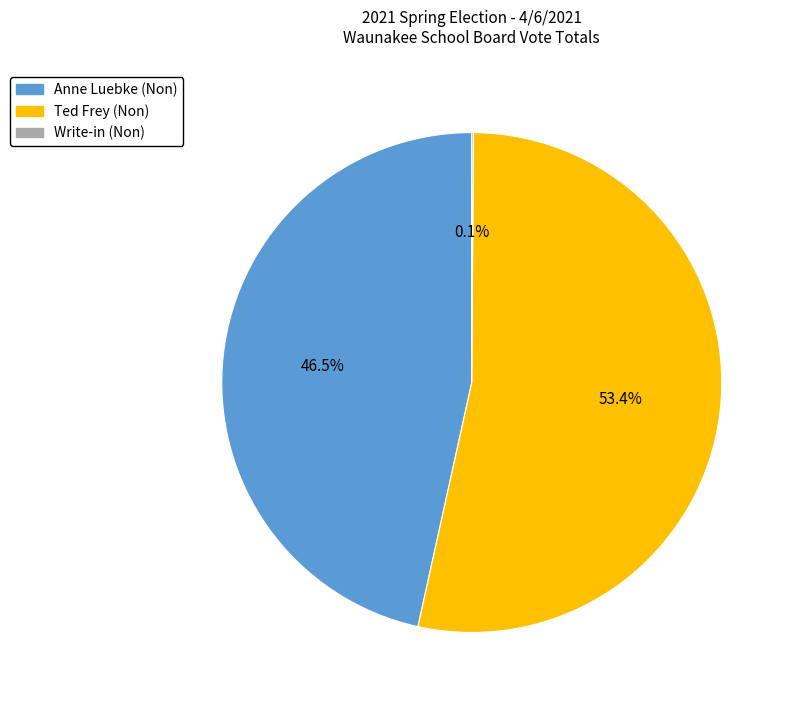

To the nearest percent, what is the difference between the largest and smallest slice percentages?

53%